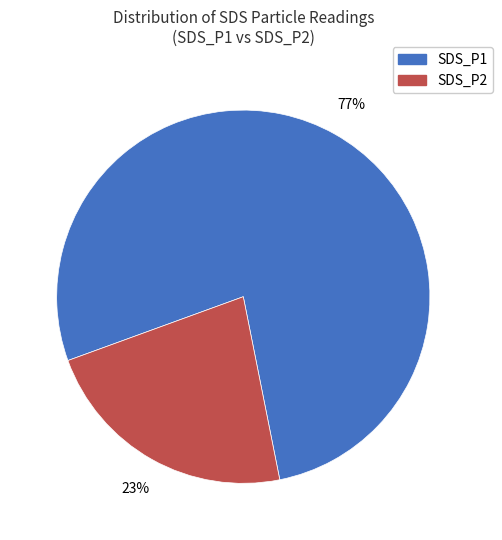

Is the sum of SDS_P2 and SDS_P1 greater than half?

Yes